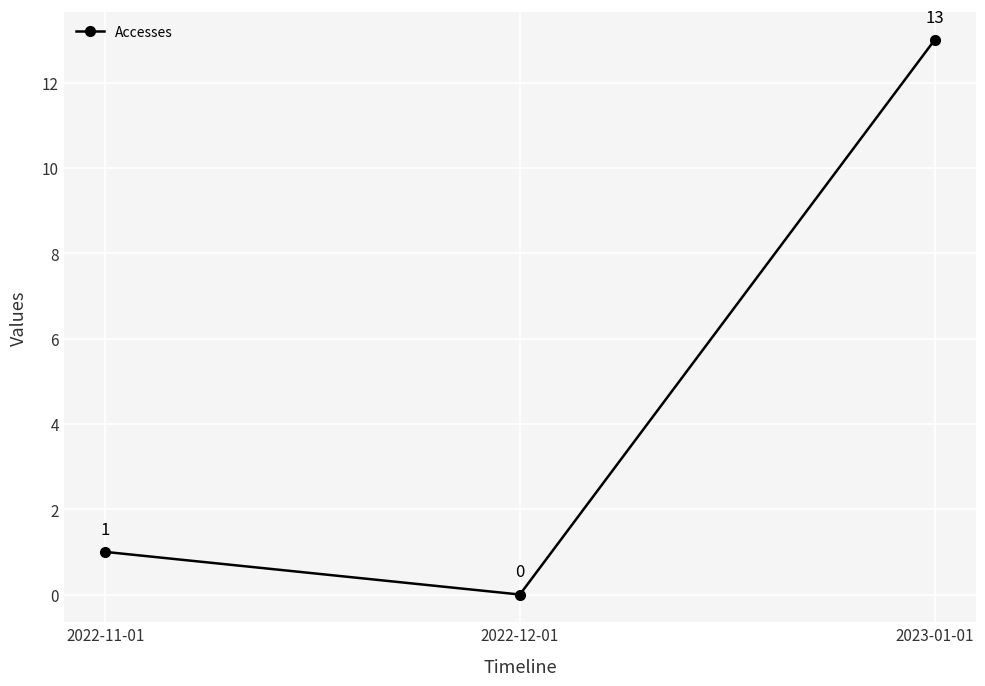

How many values are above zero?

2